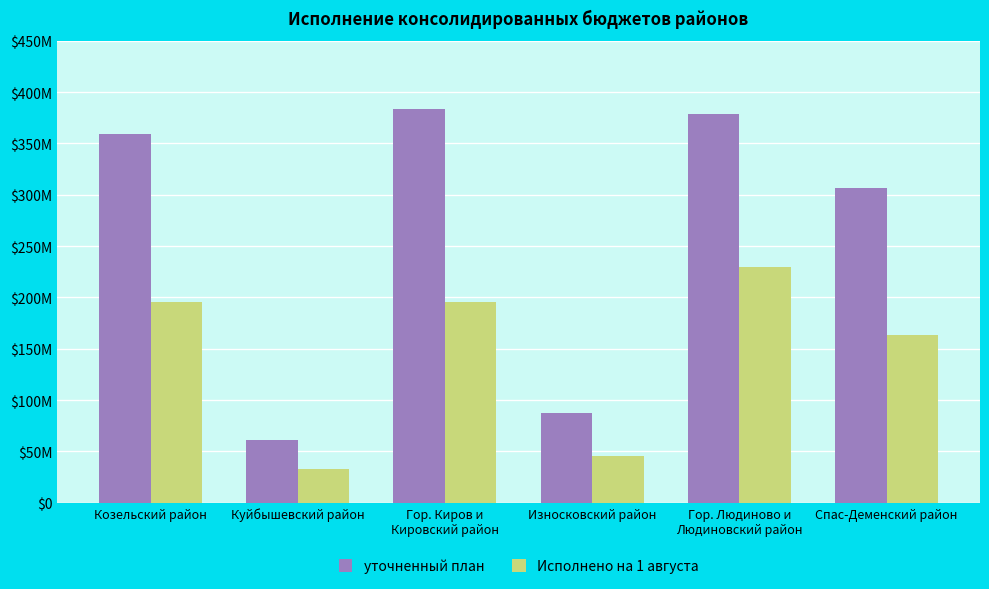

Which has a higher value, Износковский район or Козельский район?

Козельский район